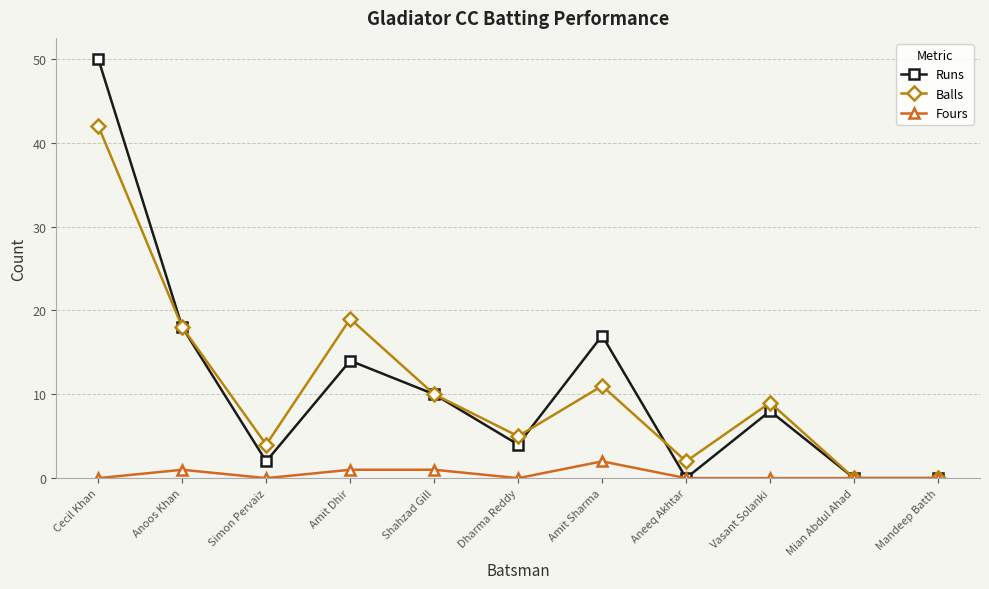

At which category does Balls reach its first local peak?

Amit Dhir